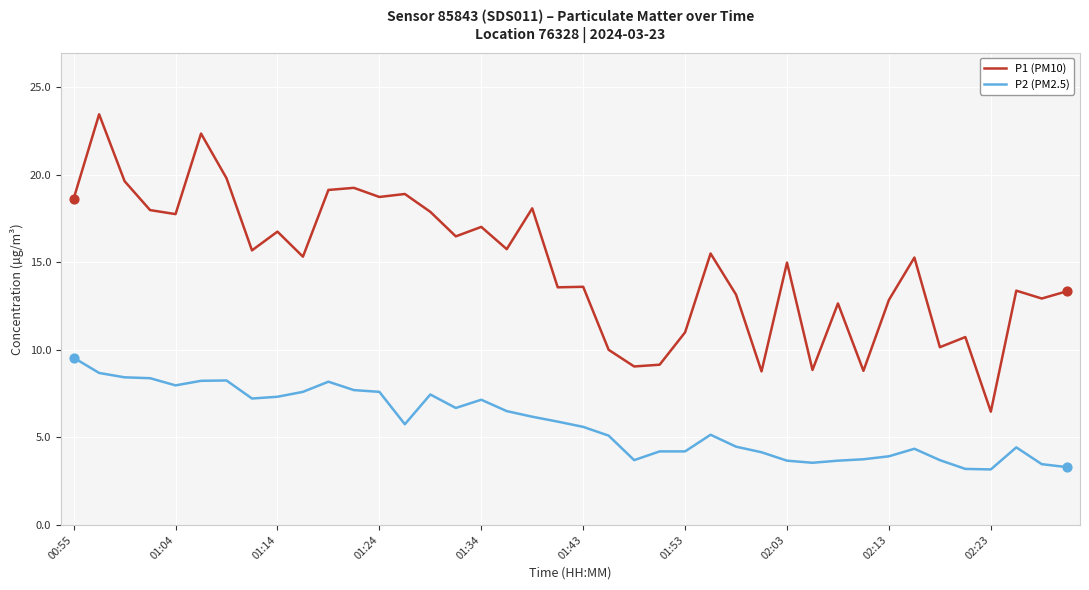

Which series has the largest total across all categories?

P1 (PM10)